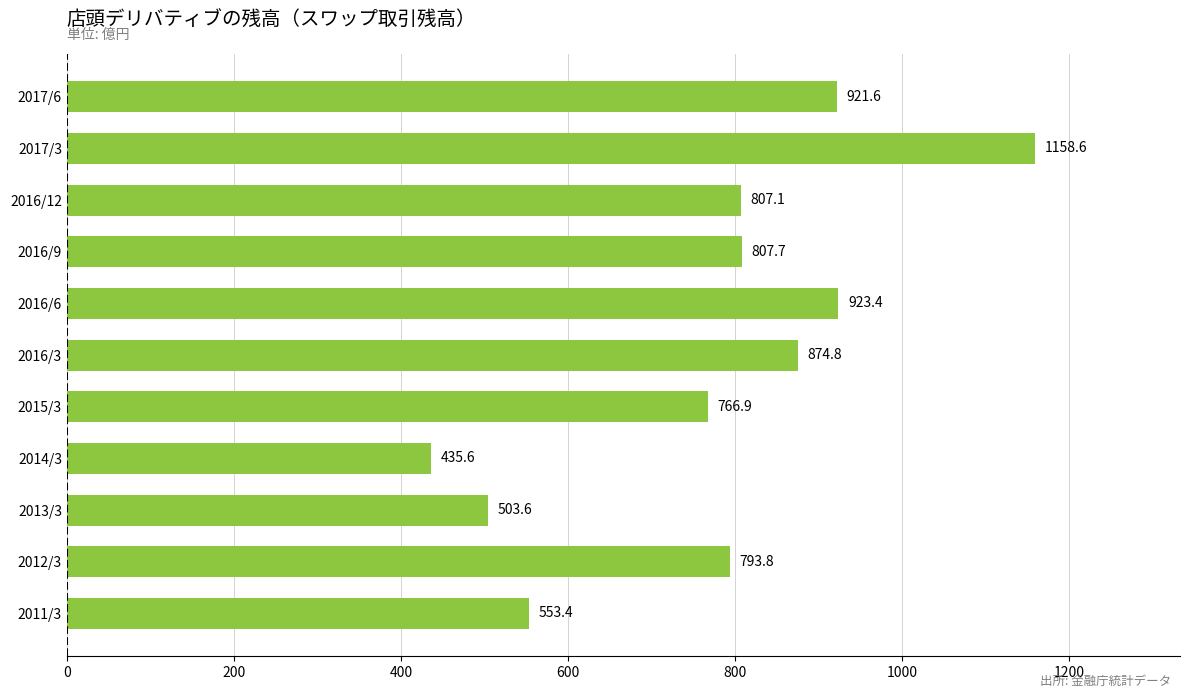

How many bars are there in total?

11